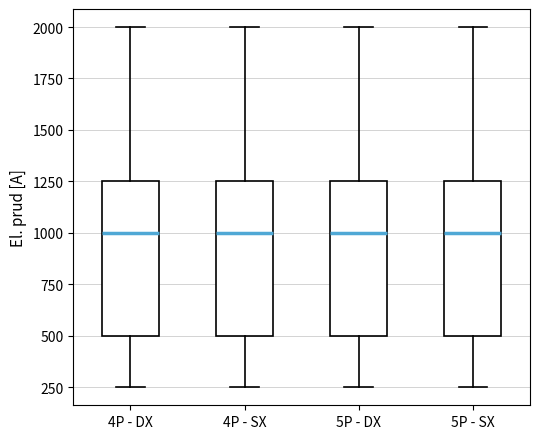

Reading left to right, transcribe this box plot: for each box, give where its median line is, the range the box spans, and where its two whiskers end, as read against the y-axis. The values are not printed on the chart, so give them approximately, as read against the axis.

4P - DX: median 1000, box 500 to 1250, whiskers 250 to 2000
4P - SX: median 1000, box 500 to 1250, whiskers 250 to 2000
5P - DX: median 1000, box 500 to 1250, whiskers 250 to 2000
5P - SX: median 1000, box 500 to 1250, whiskers 250 to 2000